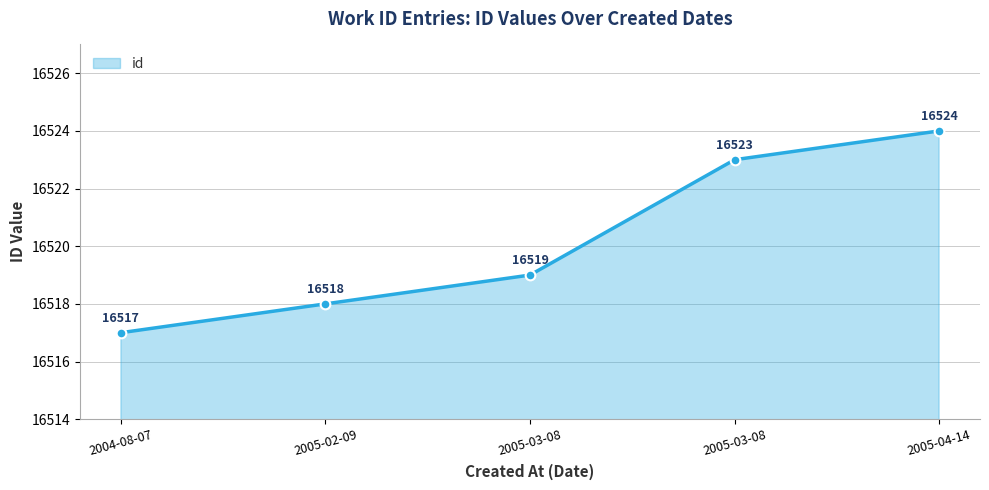

The chart shows a value of 16519 at 2005-03-08. True or false?

True